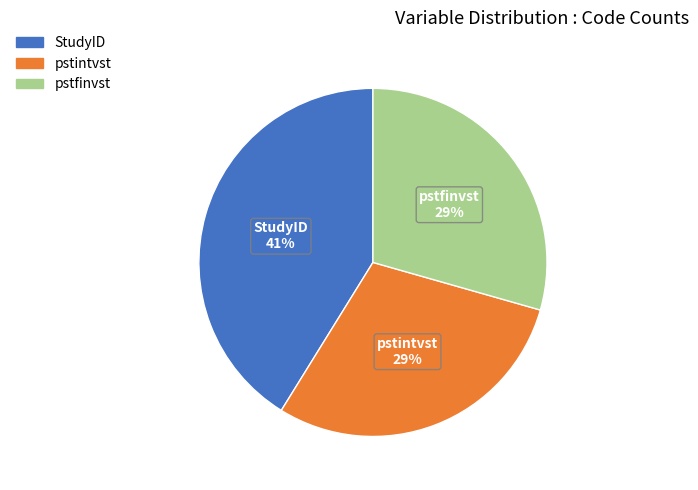

What is the largest slice in the pie chart?

StudyID